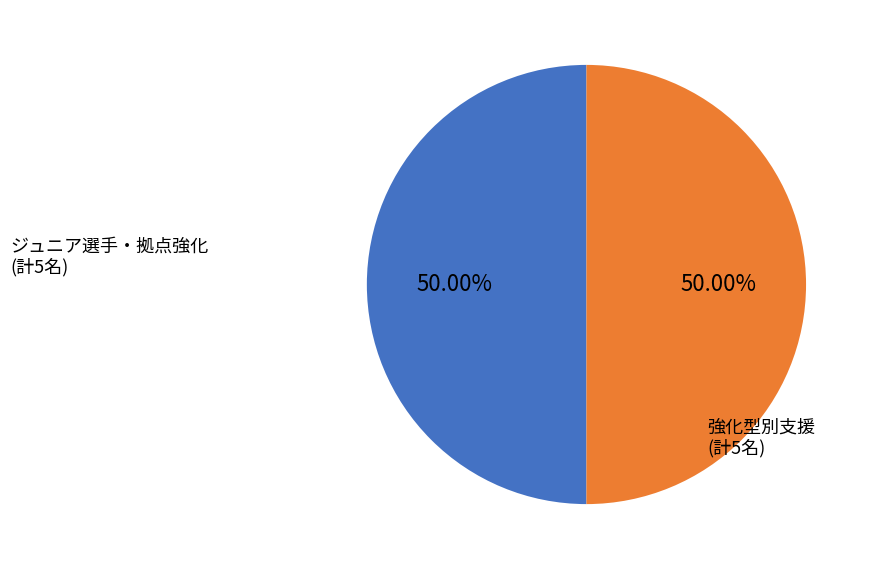

What is the ratio of the value at 強化型別支援 (計5名) to the value at ジュニア選手・拠点強化 (計5名)?

1.0